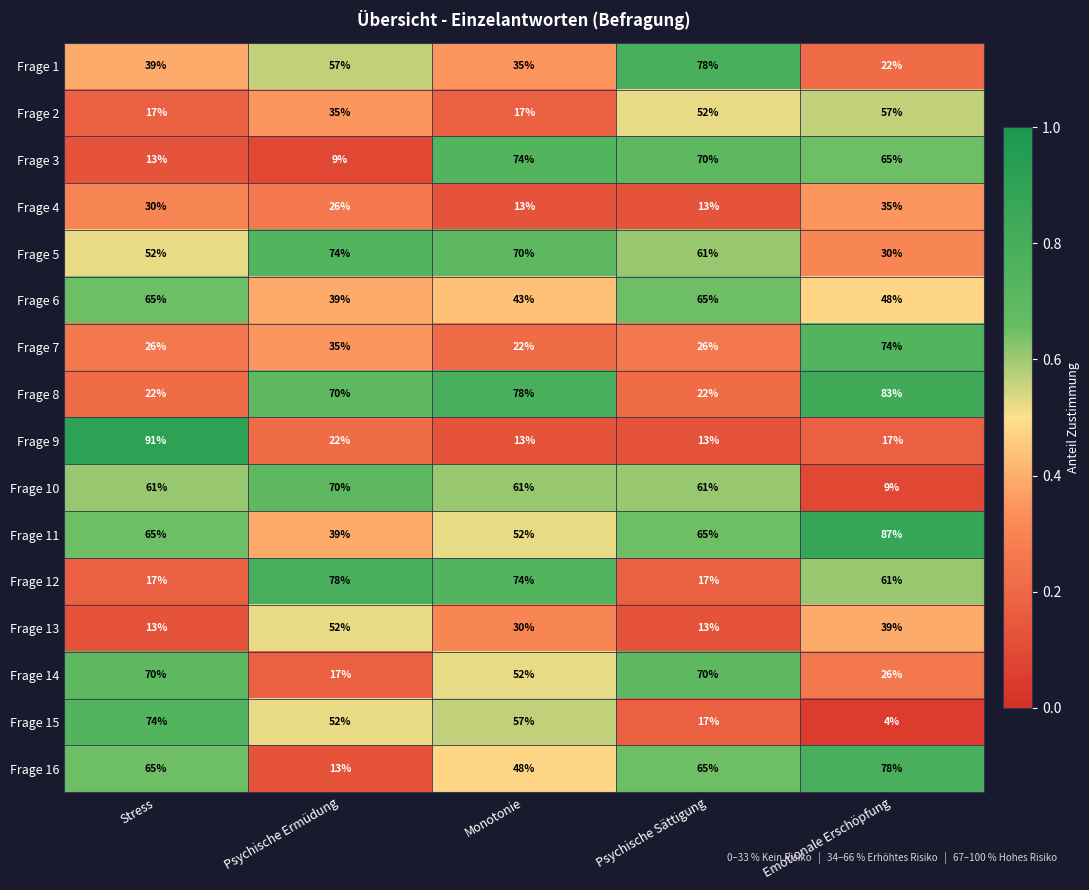

What is the minimum value shown in the chart?

4